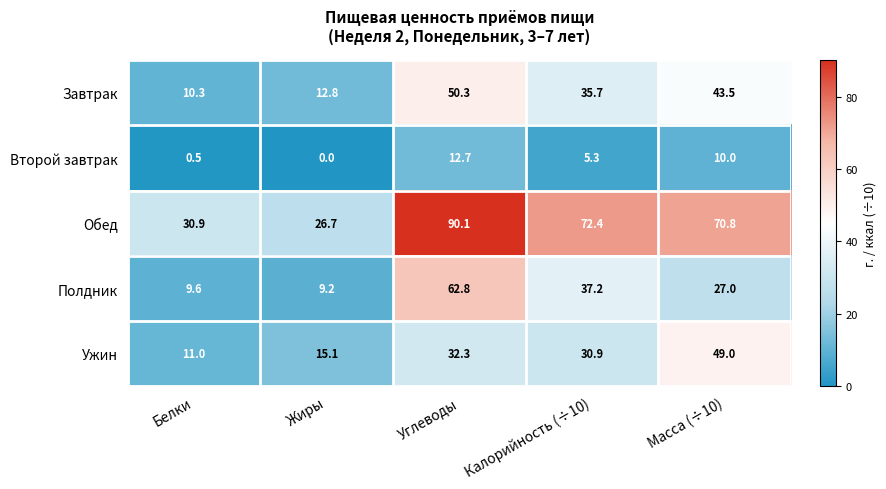

Which category has the highest value in the Второй завтрак series?

Углеводы